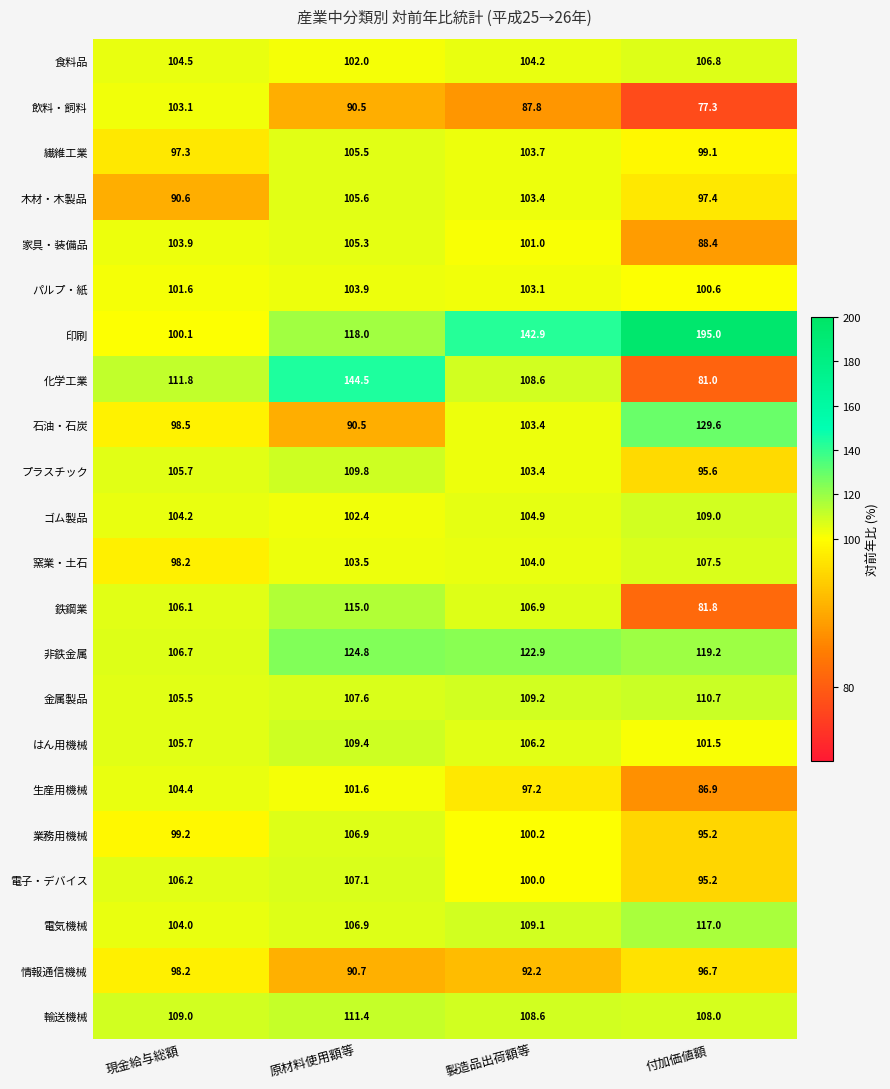

The 非鉄金属 series shows 178.2 at 現金給与総額. True or false?

False